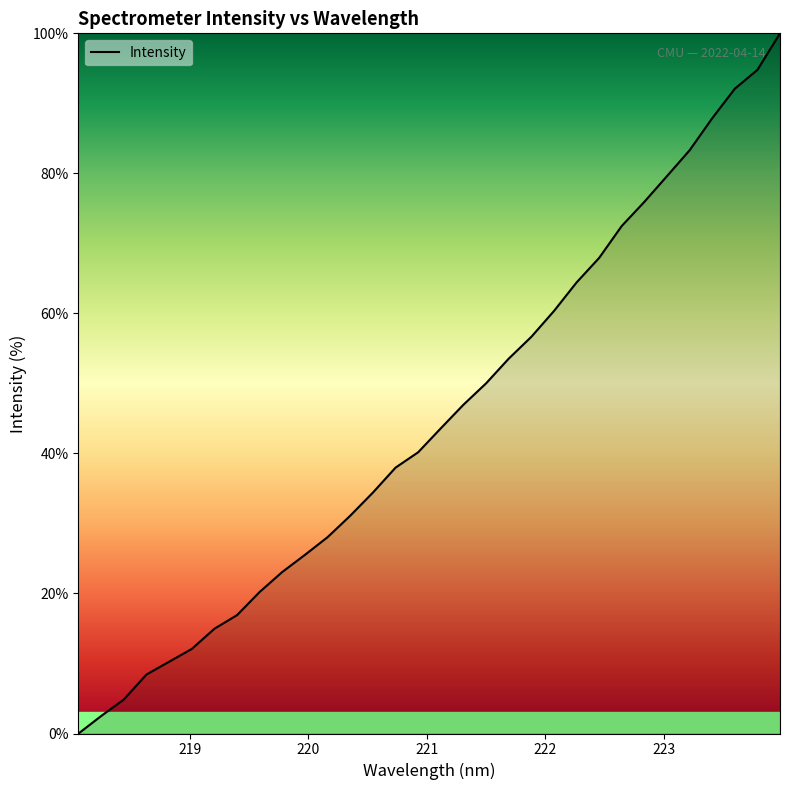

What is the difference between the maximum and minimum values?

100.0